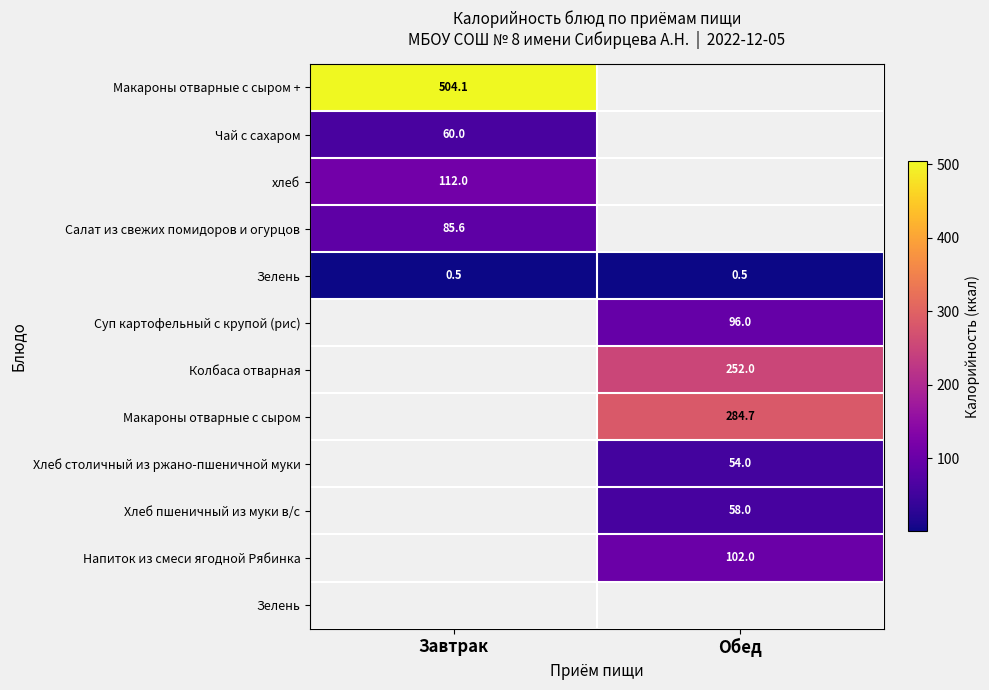

At how many categories does at least one series exceed 385?

1